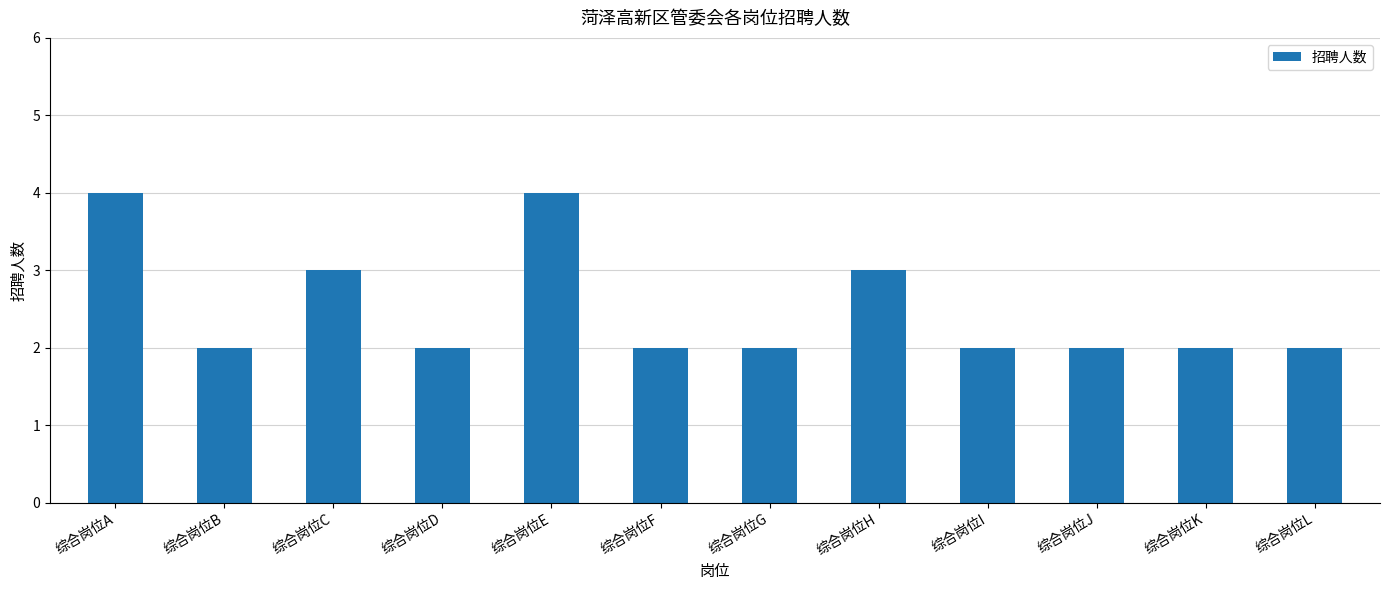

Reading left to right, transcribe all the data shown in this chart.

综合岗位A=4	综合岗位B=2	综合岗位C=3	综合岗位D=2	综合岗位E=4	综合岗位F=2	综合岗位G=2	综合岗位H=3	综合岗位I=2	综合岗位J=2	综合岗位K=2	综合岗位L=2